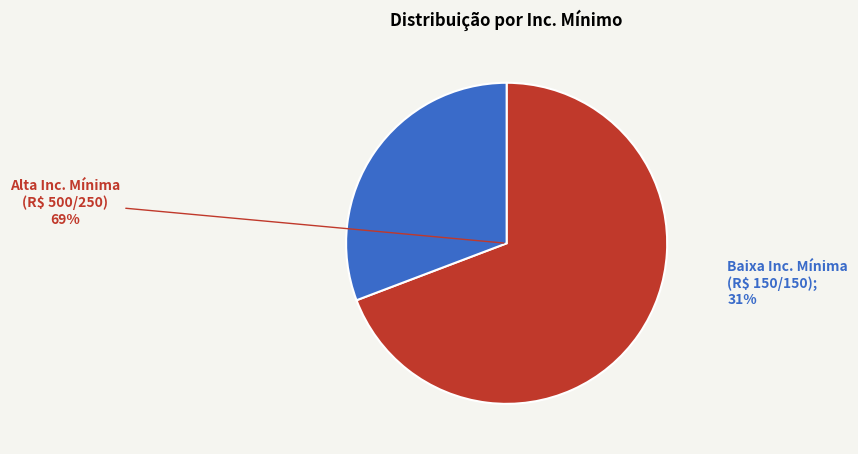

Is there a majority slice in this chart?

Yes